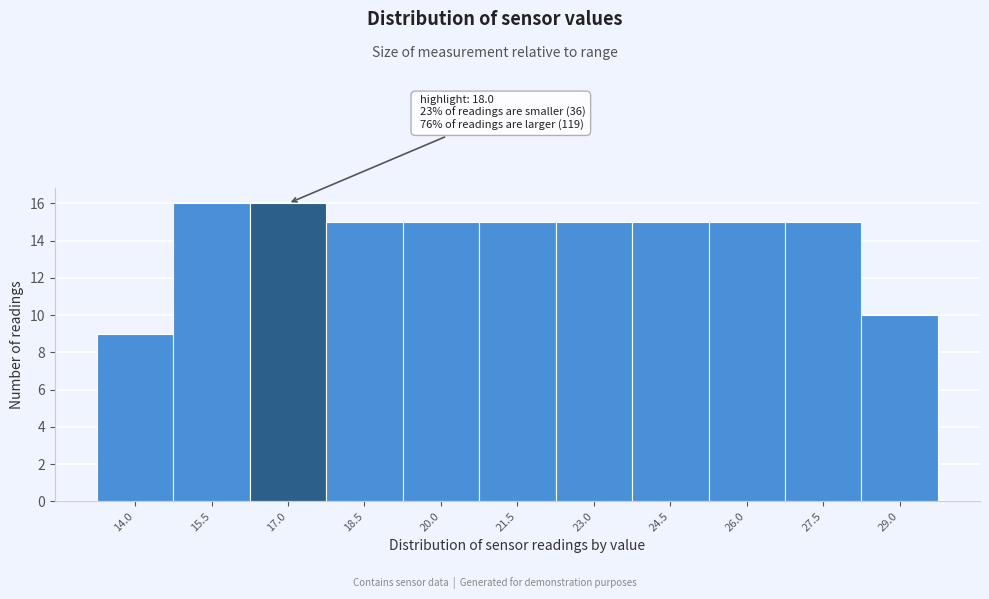

Reading right to left, transcribe all the data shown in this chart.

10	15	15	15	15	15	15	15	16	16	9